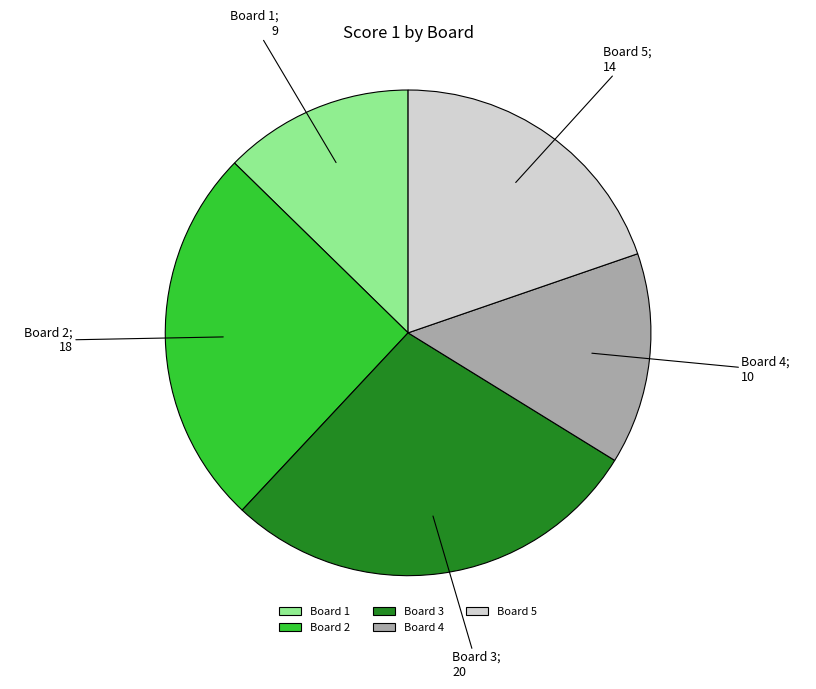

Rank the categories by value from highest to lowest.

Board 3, Board 2, Board 5, Board 4, Board 1